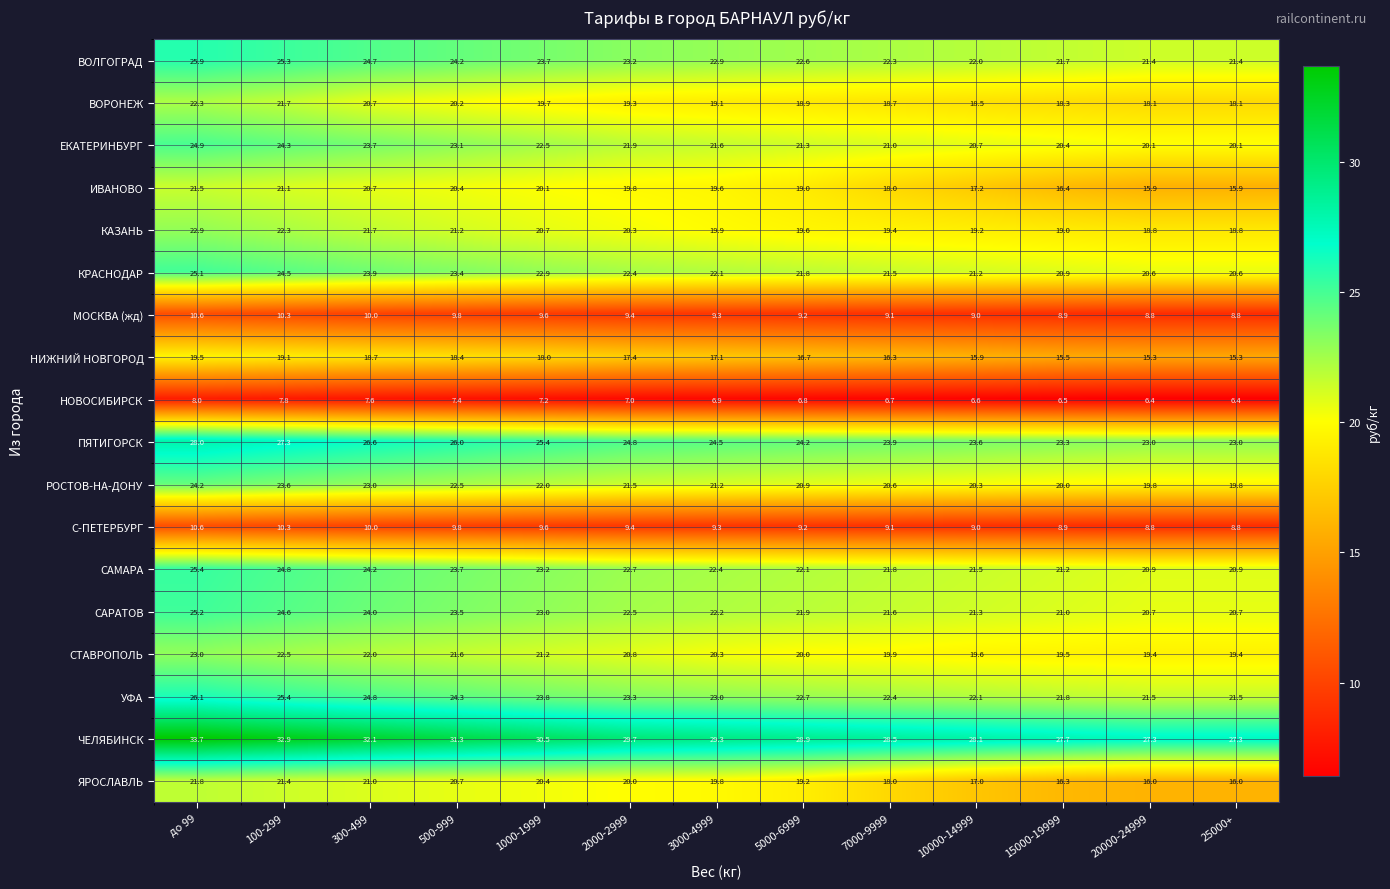

What is the highest value of the НОВОСИБИРСК series?

8.0